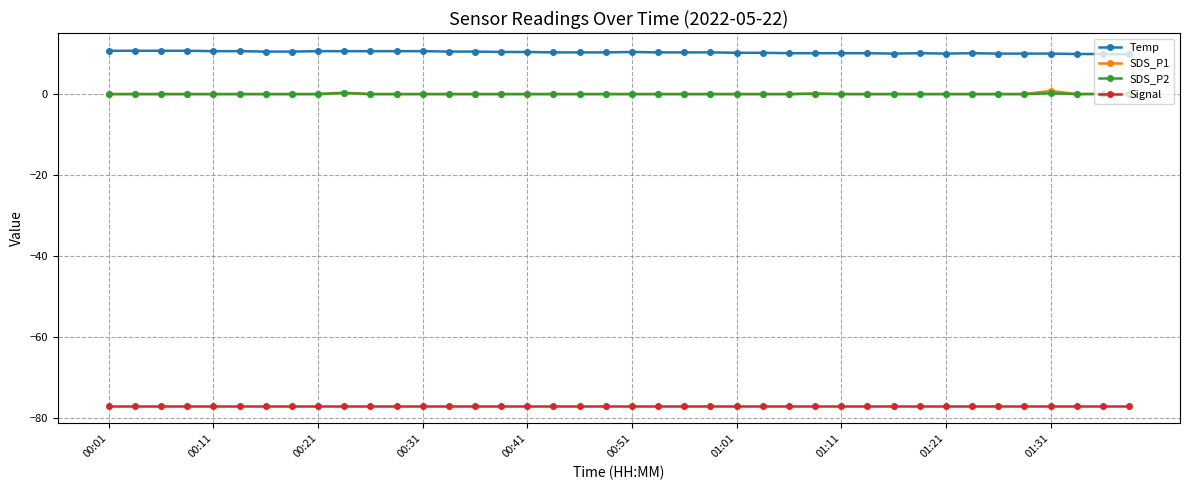

Which series has the largest total across all categories?

Temp